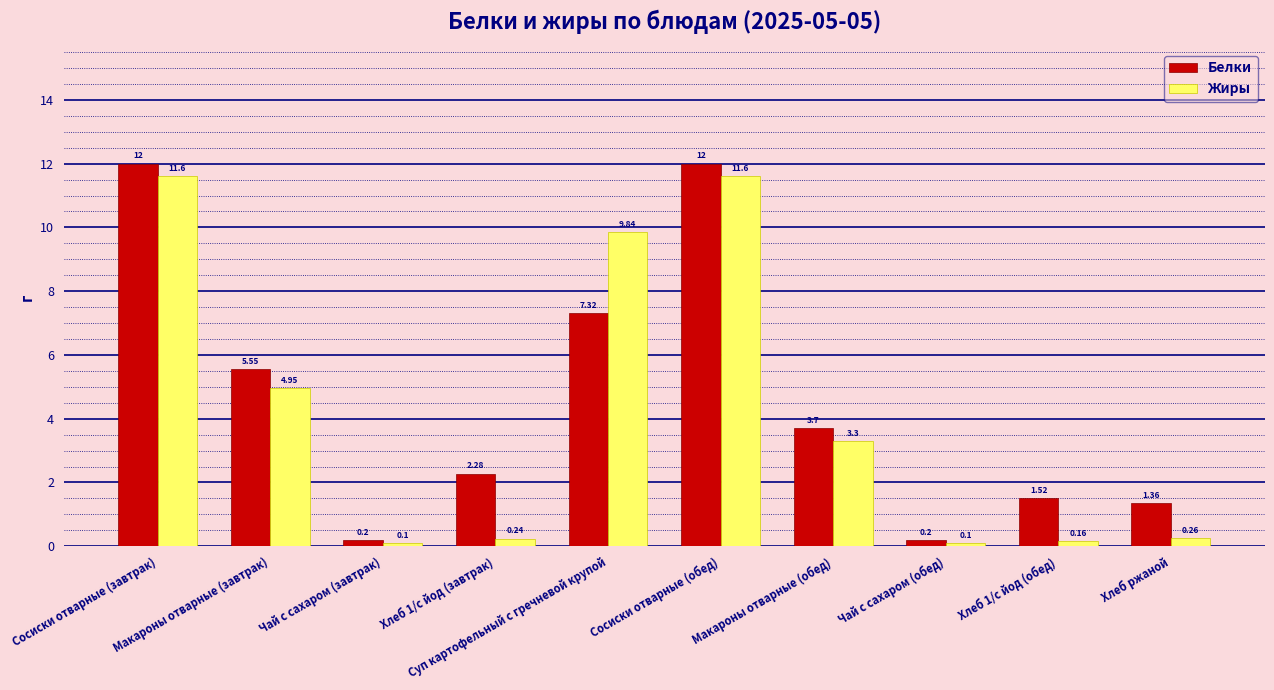

How many bars are there in total?

20